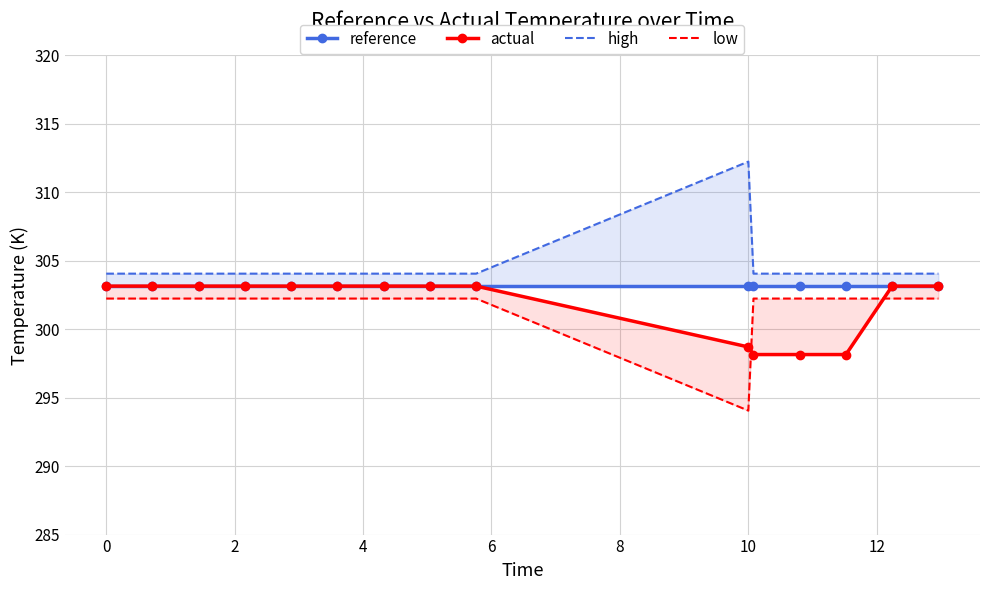

Reading left to right, transcribe all the data shown in this chart.

reference: 303.1	303.1	303.1	303.1	303.1	303.1	303.1	303.1	303.1	303.1	303.1	303.1	303.1	303.1	303.1
actual: 303.1	303.1	303.1	303.1	303.1	303.1	303.1	303.1	303.1	298.7	298.1	298.1	298.1	303.1	303.1
high: 304.1	304.1	304.1	304.1	304.1	304.1	304.1	304.1	304.1	312.2	304.1	304.1	304.1	304.1	304.1
low: 302.2	302.2	302.2	302.2	302.2	302.2	302.2	302.2	302.2	294.1	302.2	302.2	302.2	302.2	302.2